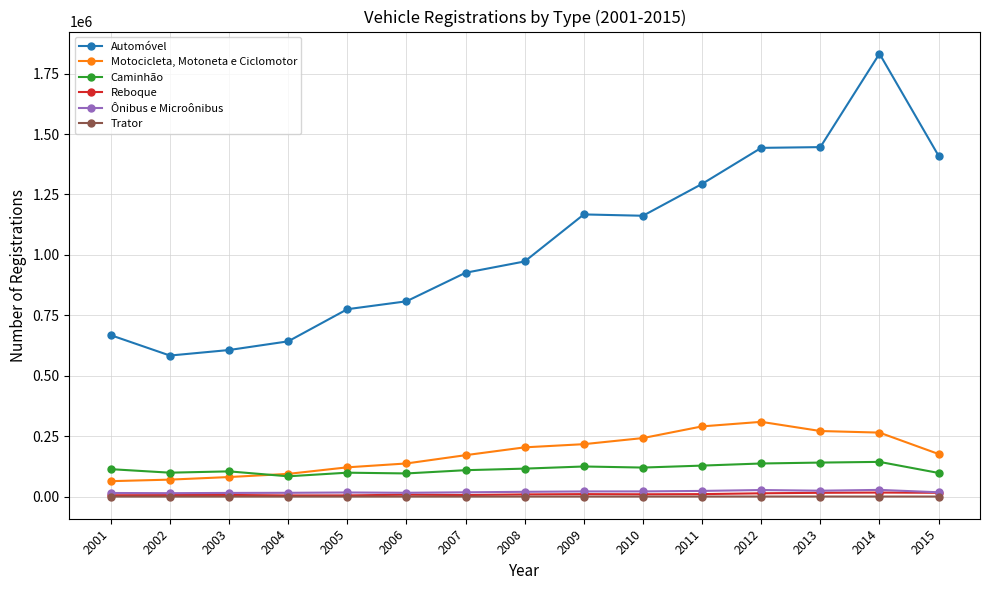

What is the value of the Automóvel point at the 13th from the left?

1445801